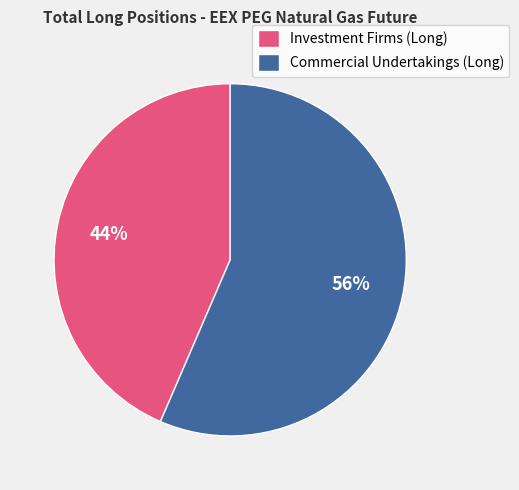

The Commercial Undertakings (Long) slice represents 56% of the pie. True or false?

True